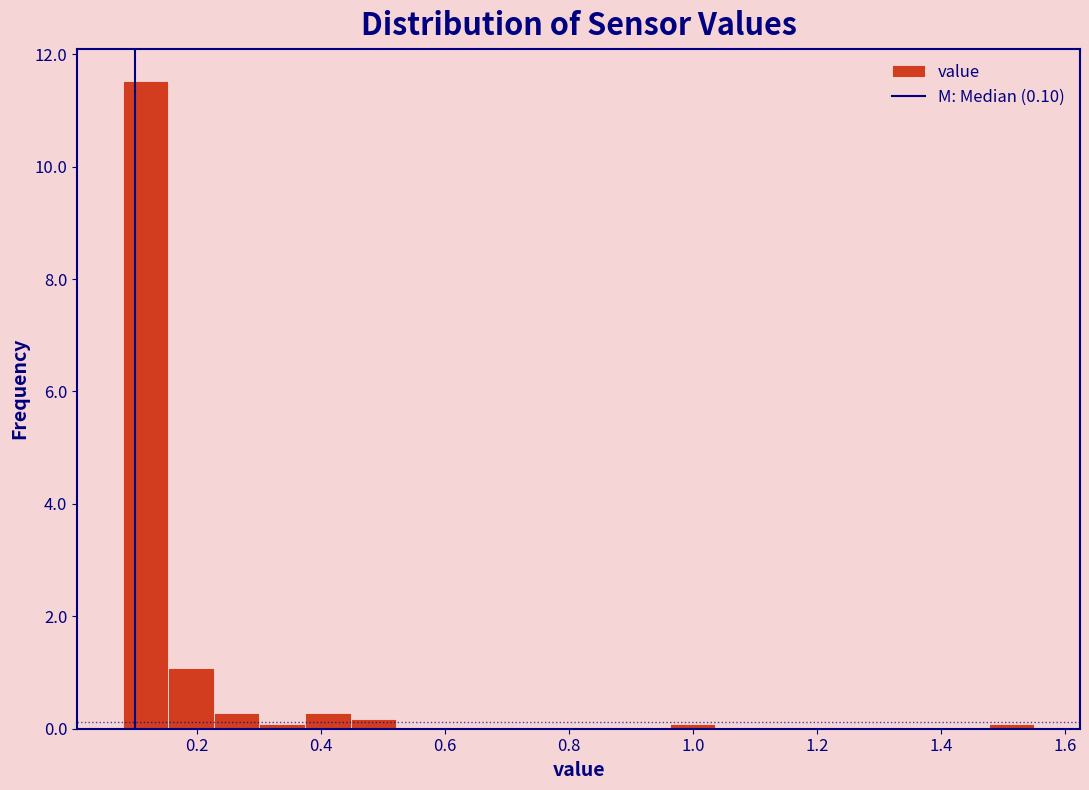

Read against the x-axis, roughly where is the centre of the tallest bar?

0.12